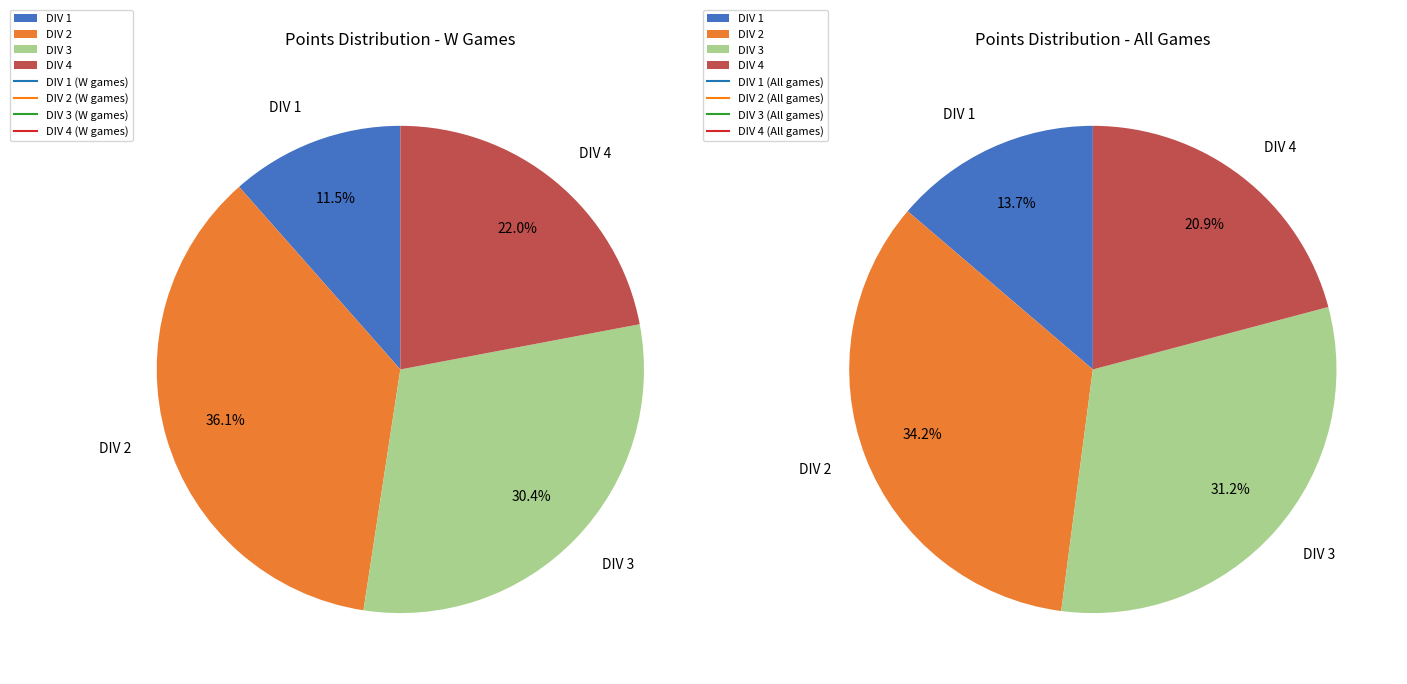

Is DIV 2 the majority of the pie?

No